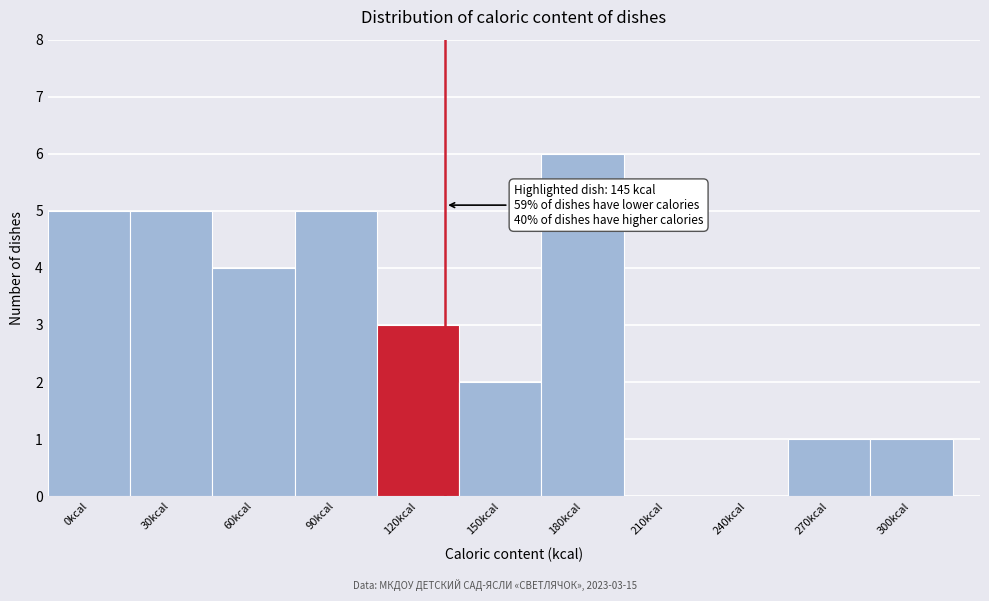

Reading left to right, transcribe all the data shown in this chart.

0kcal=5	30kcal=5	60kcal=4	90kcal=5	120kcal=3	150kcal=2	180kcal=6	210kcal=0	240kcal=0	270kcal=1	300kcal=1